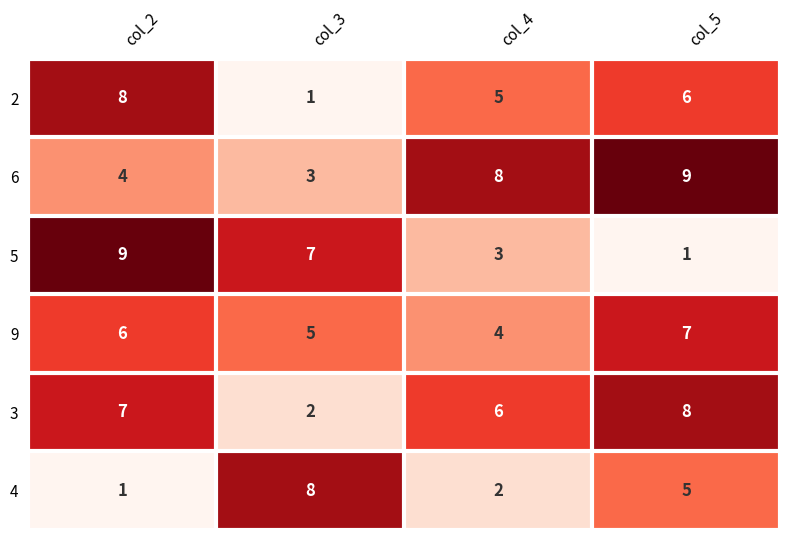

Rank the series at col_2 from highest to lowest value.

5, 2, 3, 9, 6, 4